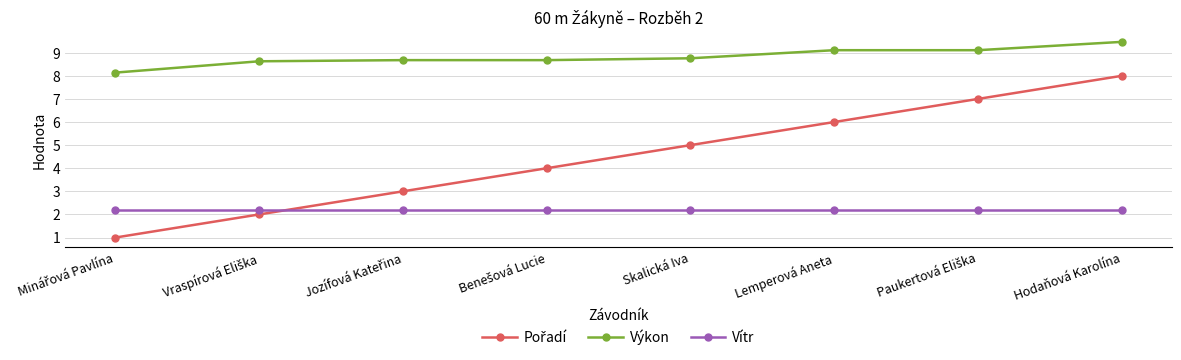

True or false: Výkon and Vítr cross at least once.

False